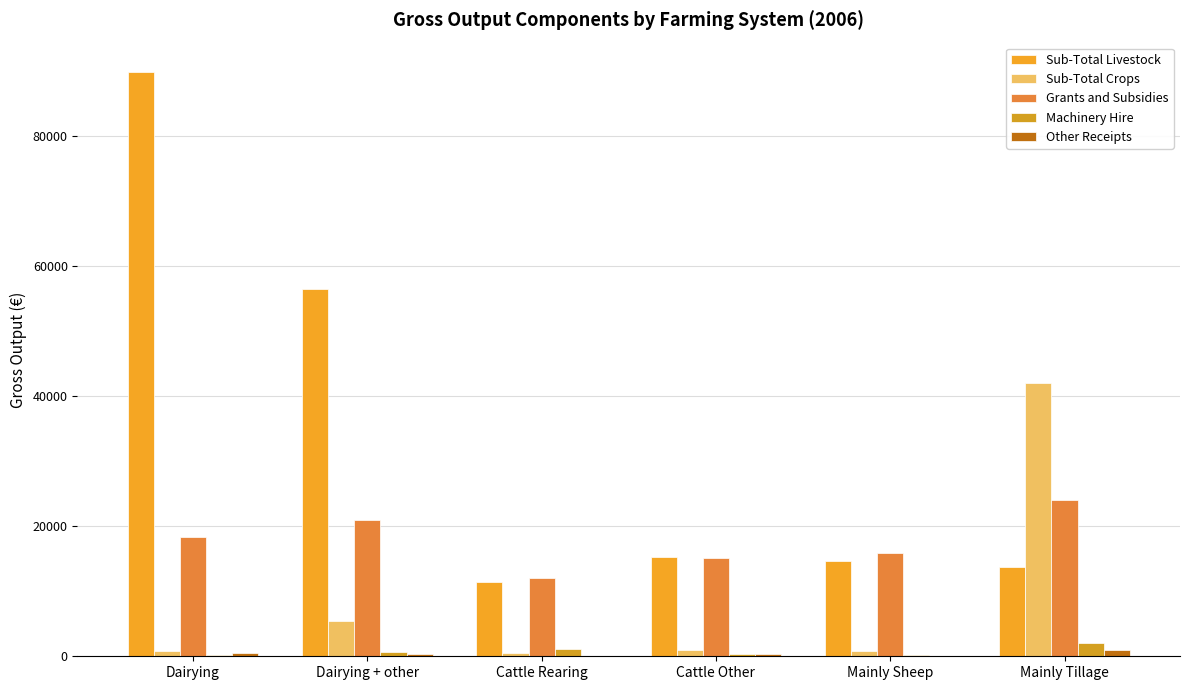

Are the bars grouped side by side (vs. stacked)?

Yes